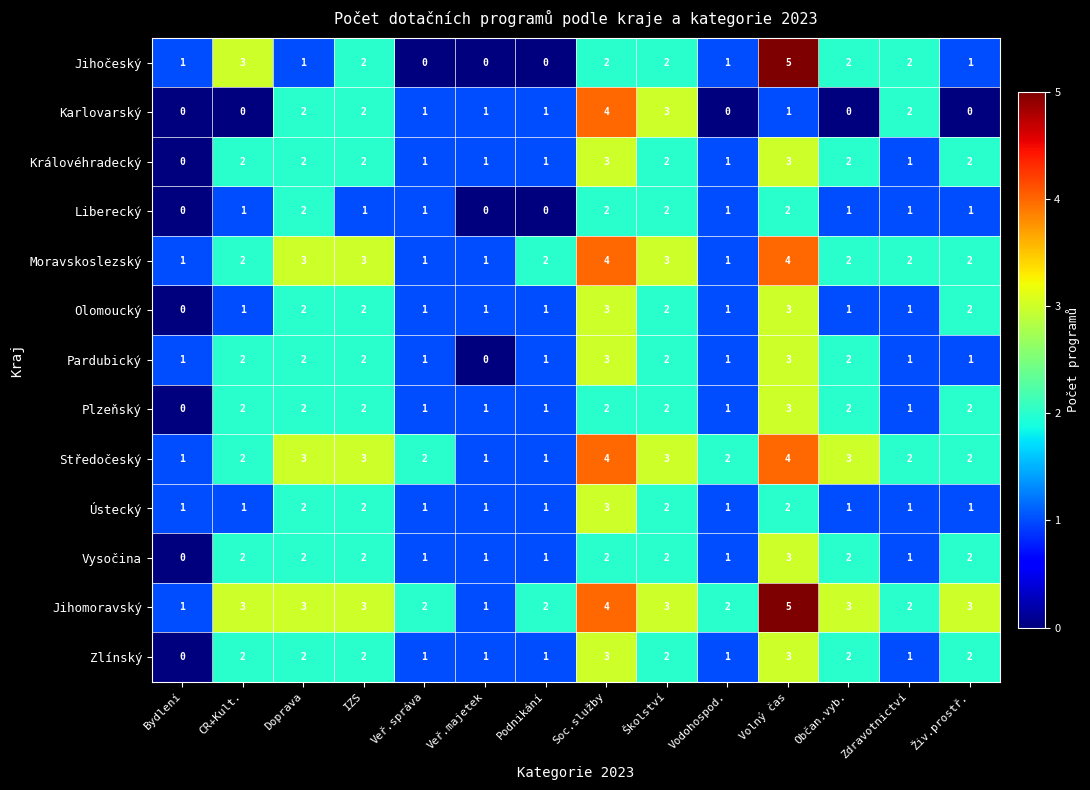

What is the difference between the maximum and minimum values in the Plzeňský series?

3